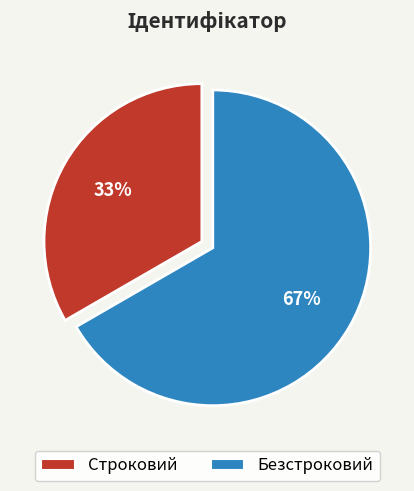

To the nearest percent, what is the combined percentage of Строковий and Безстроковий?

100%